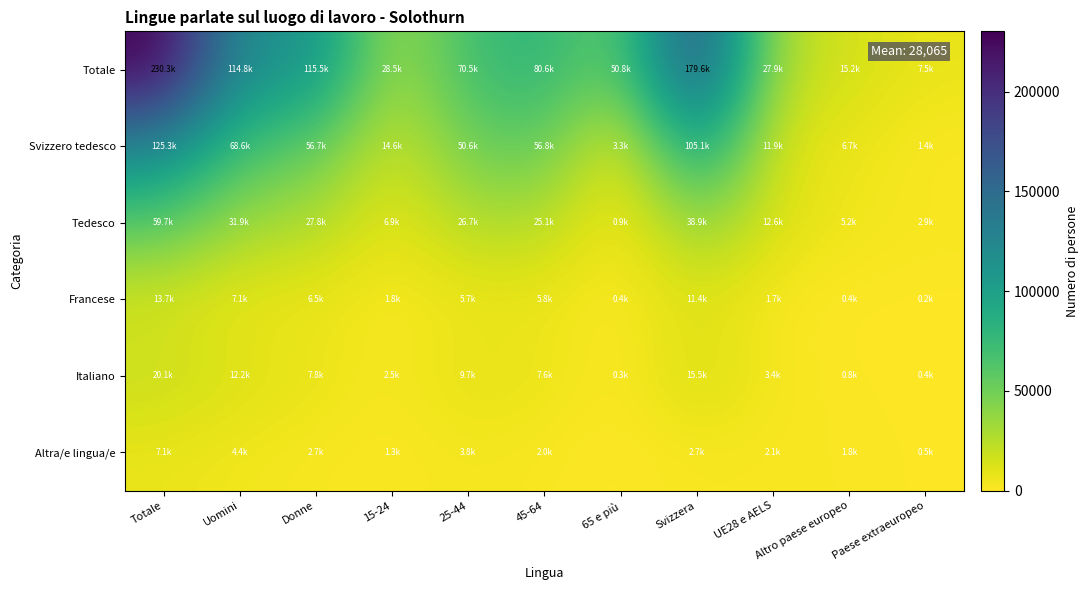

Which label corresponds to the smallest value in the chart?

65 e più